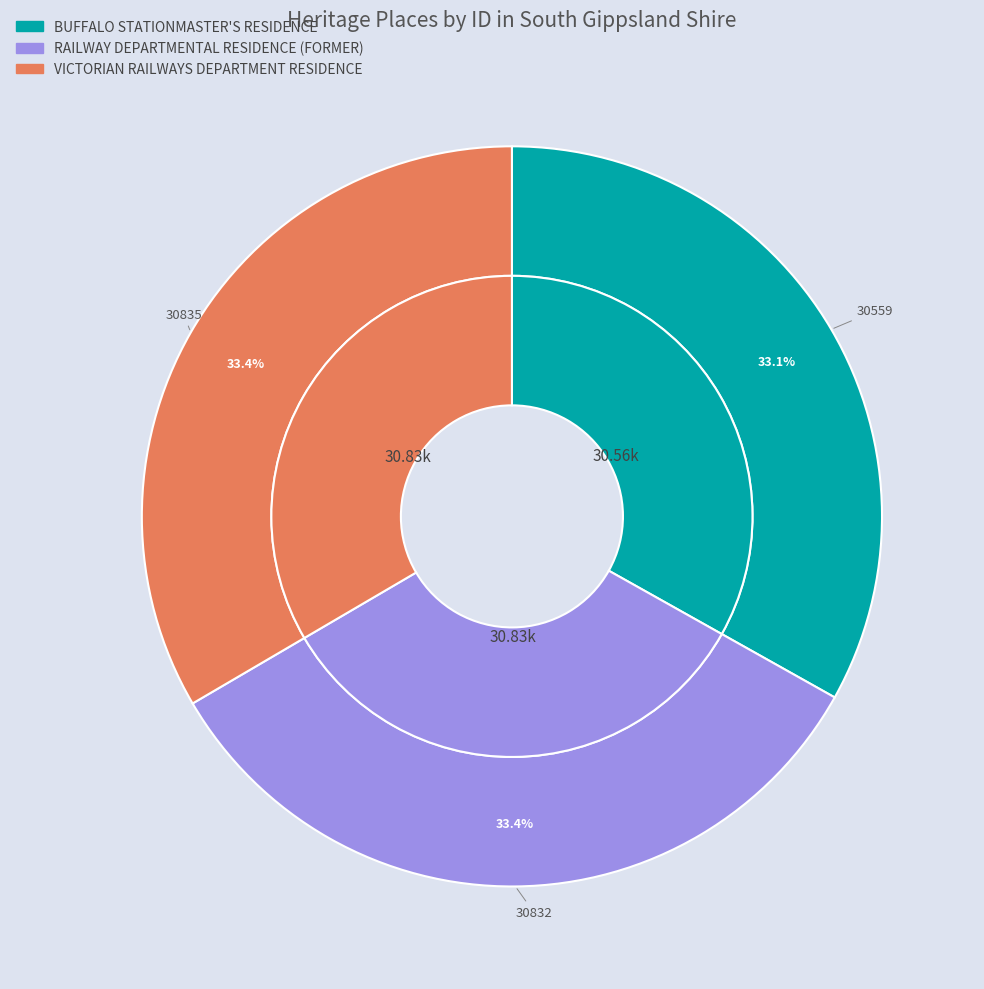

Between RAILWAY DEPARTMENTAL RESIDENCE (FORMER) and BUFFALO STATIONMASTER'S RESIDENCE, which is larger?

RAILWAY DEPARTMENTAL RESIDENCE (FORMER)